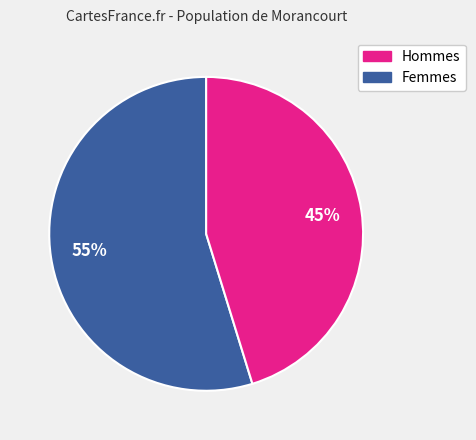

Does any single category account for the majority?

Yes